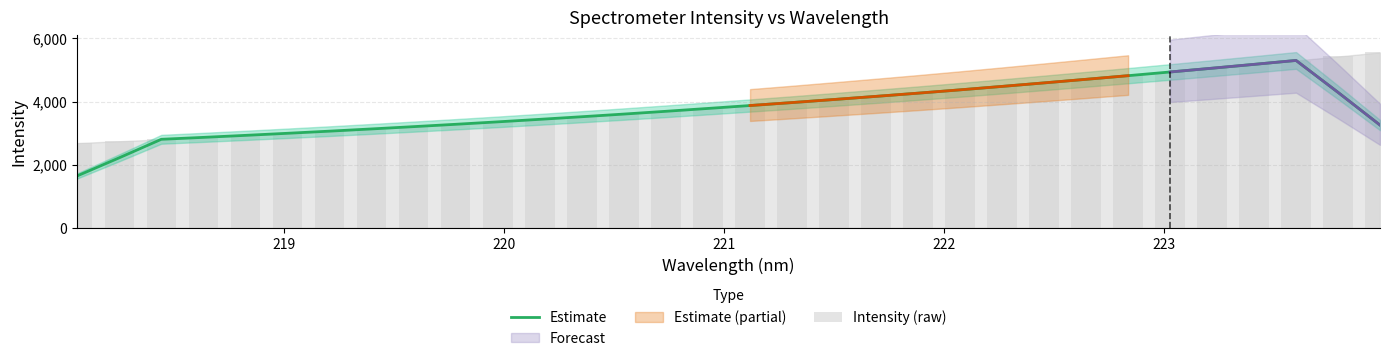

Reading left to right, list all the values displayed in this chart.

Estimate: 1648.4	2222.0	2807.7	2868.8	2932.2	2998.1	3065.6	3136.0	3208.5	3282.9	3360.0	3440.0	3522.1	3606.4	3694.2	3784.6	3876.6	3970.3	4067.5	4166.8	4268.1	4373.2	4482.0	4593.3	4706.6	4821.4	4938.4	5057.9	5179.5	5303.7	4293.2	3258.0
Intensity (raw): 2689.9	2746.7	2805.3	2868.0	2928.7	2995.0	3064.2	3134.4	3205.8	3280.9	3357.1	3436.2	3520.1	3605.7	3691.7	3778.5	3874.8	3972.1	4065.7	4160.2	4264.9	4371.4	4478.5	4591.1	4704.2	4821.2	4937.8	5052.8	5175.9	5301.7	5429.3	5559.0